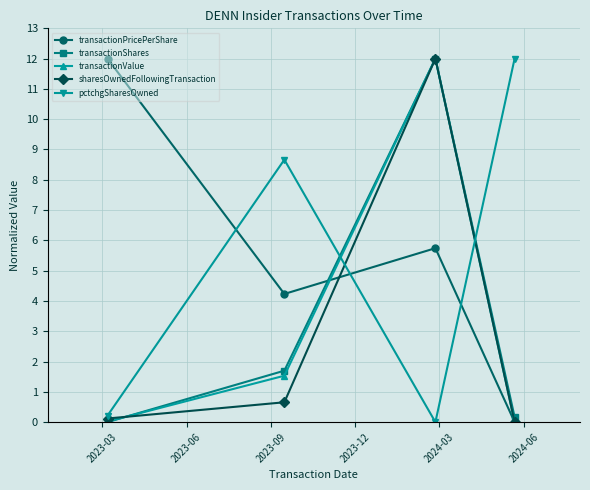

What is the average value of the transactionPricePerShare series?

5.5